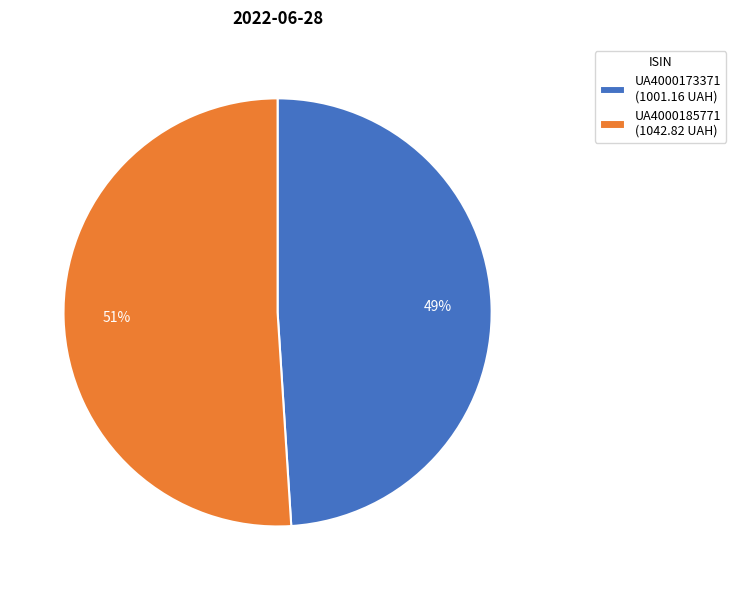

To the nearest percent, what portion does UA4000185771 represent?

51%